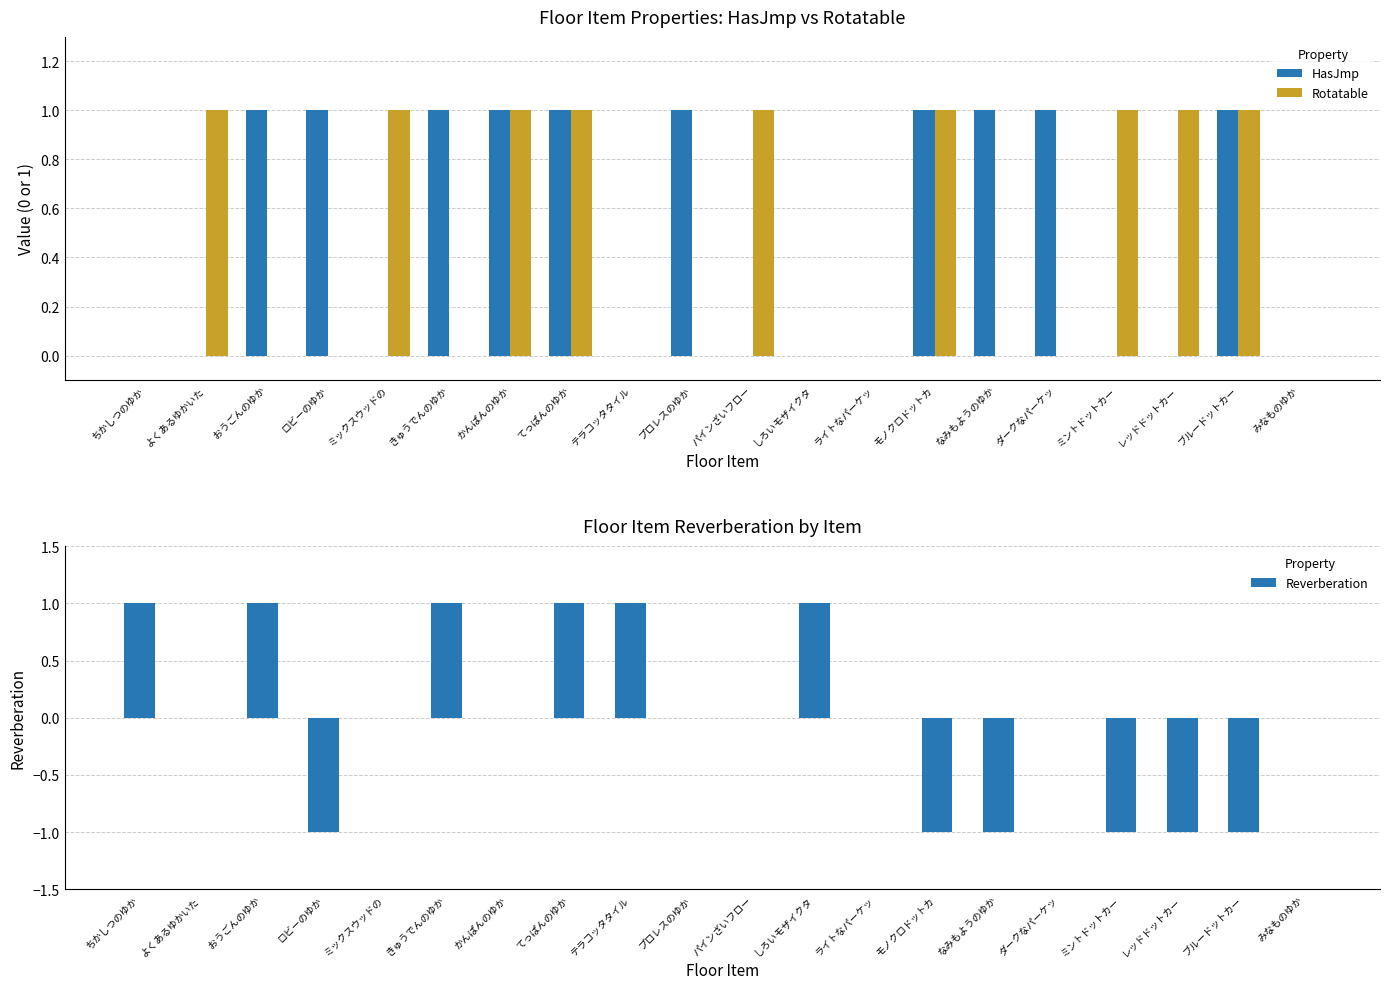

At which category is the sum across all series the highest?

てっぱんのゆか